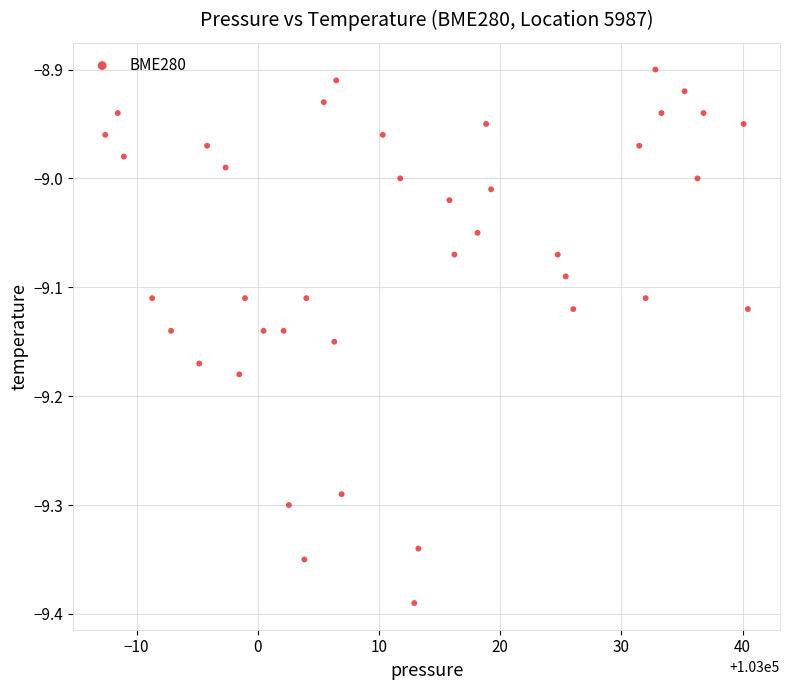

What is the range of X values (max minus min)?

53.0